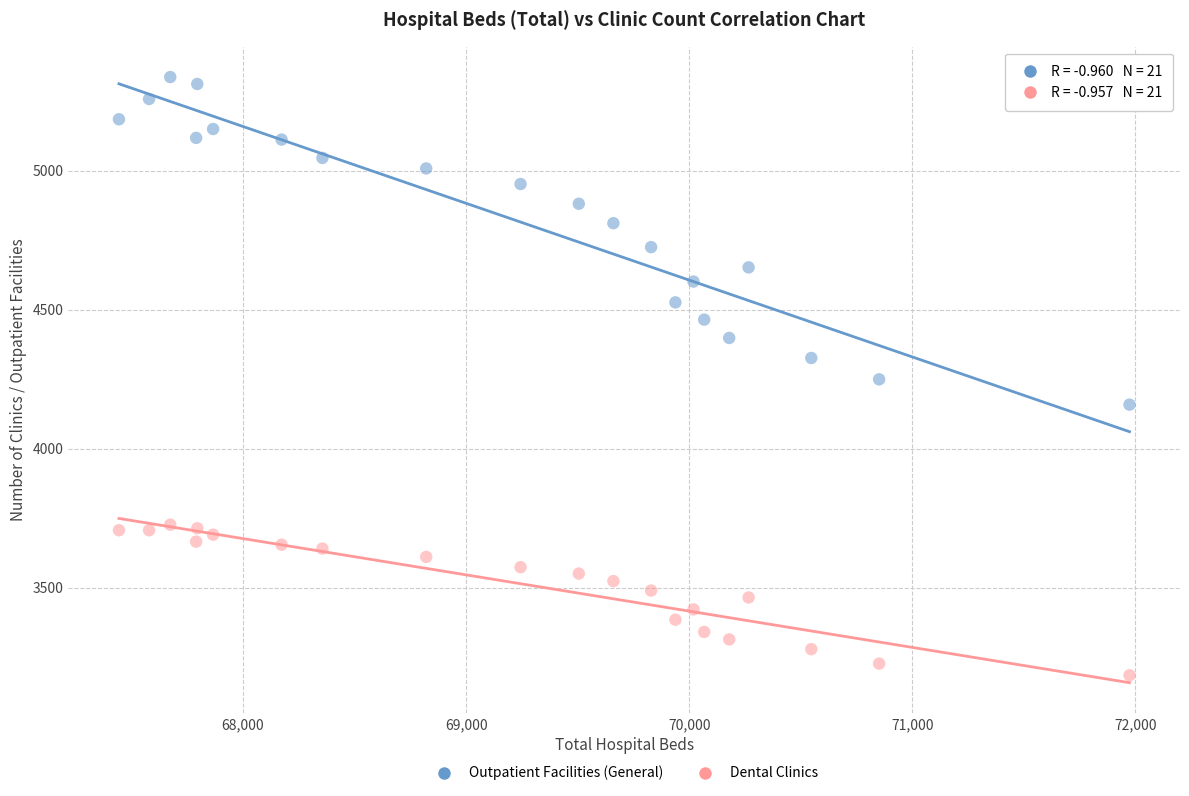

What are all the series names shown in the legend?

Outpatient Facilities (General), Dental Clinics